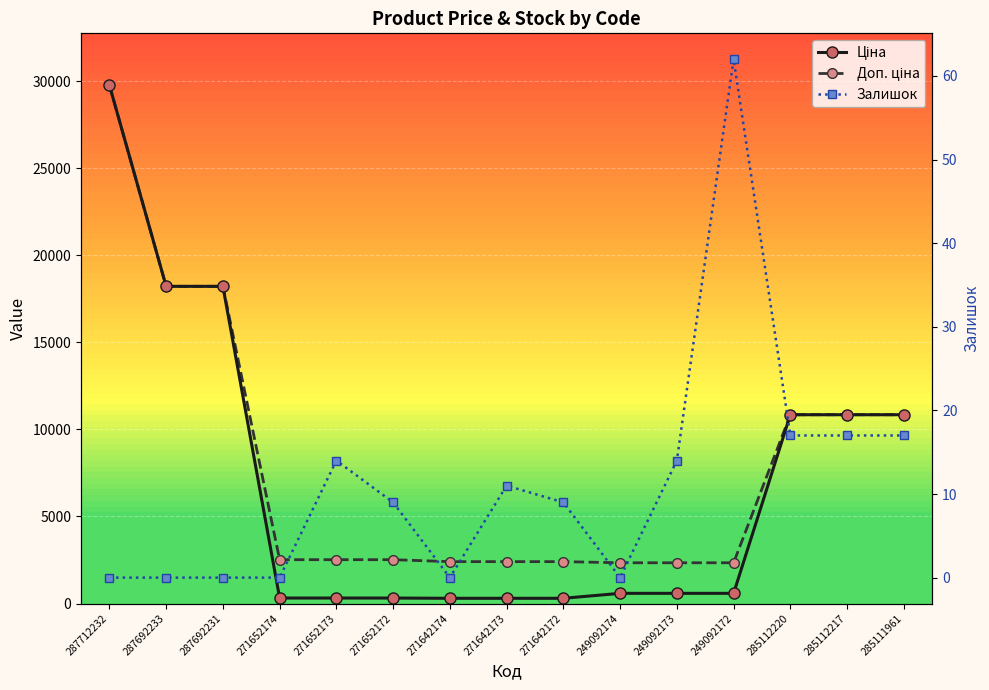

What is the difference between the maximum and minimum values in the Доп. ціна series?

27421.8